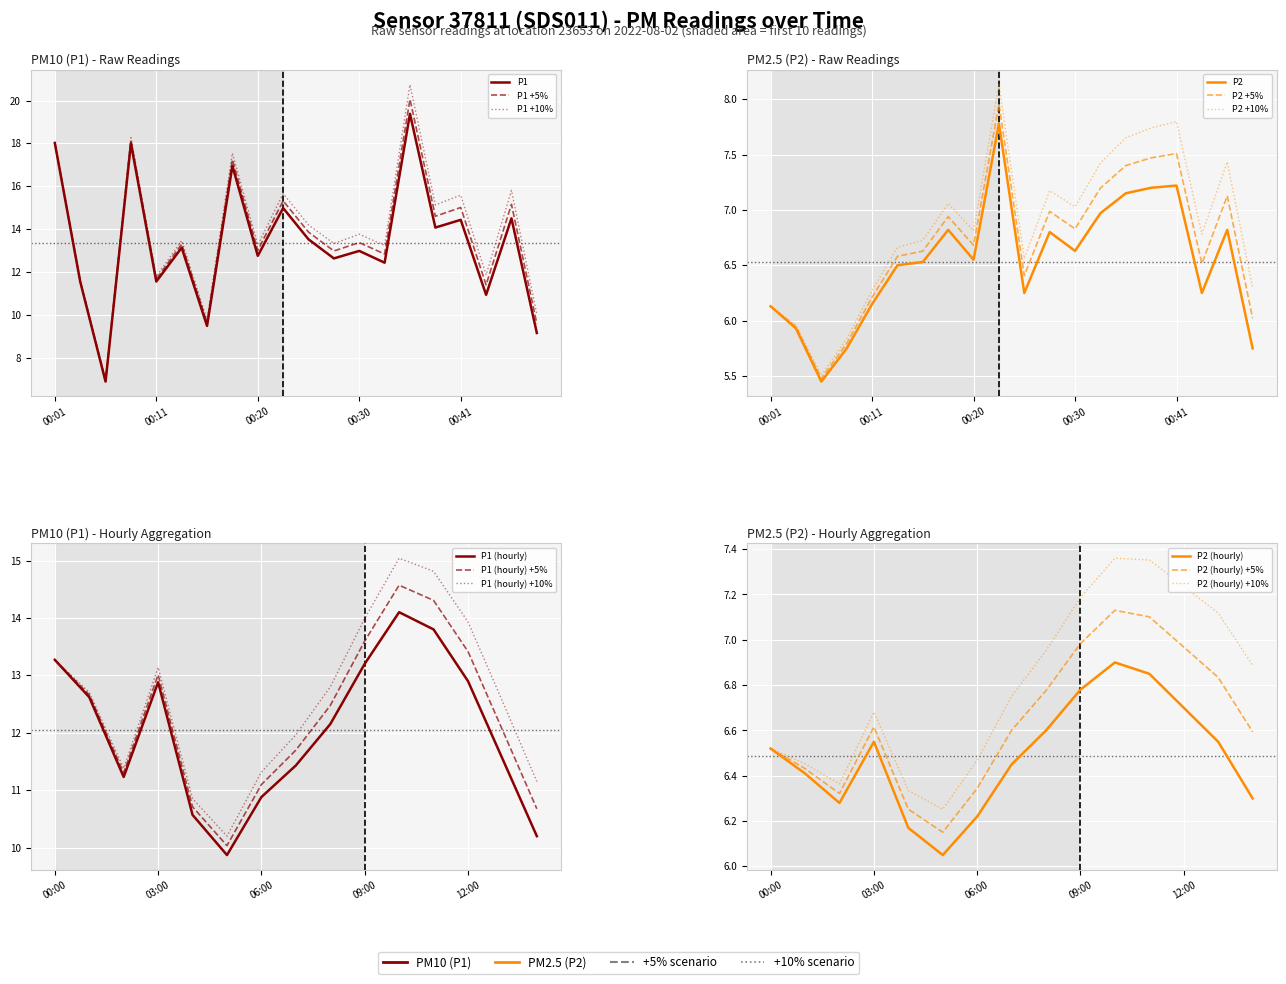

True or false: P2 and P1 cross at least once.

False